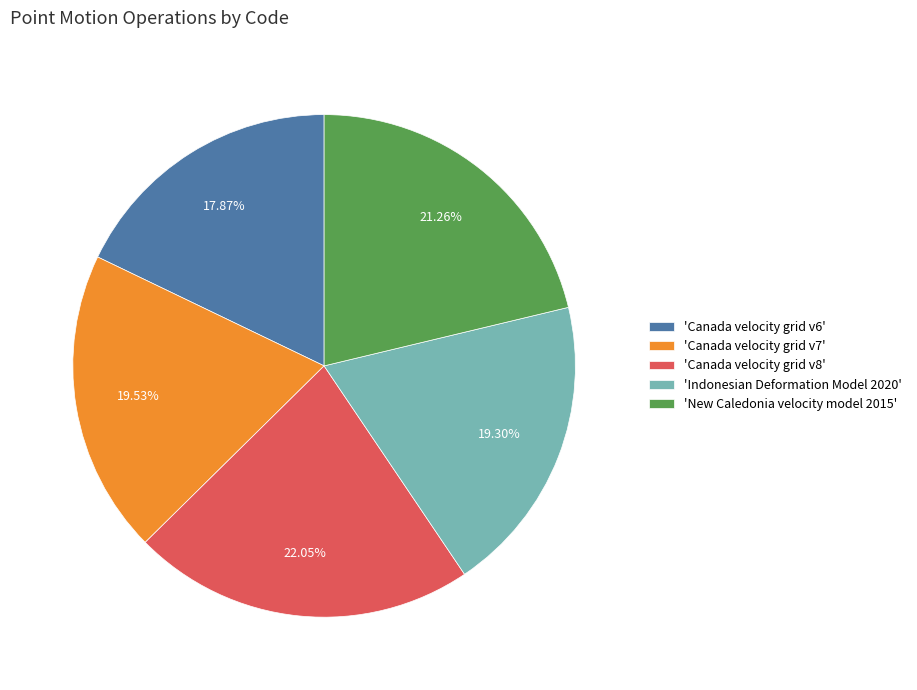

Combined, do 'Canada velocity grid v6' and 'New Caledonia velocity model 2015' account for over 50%?

No